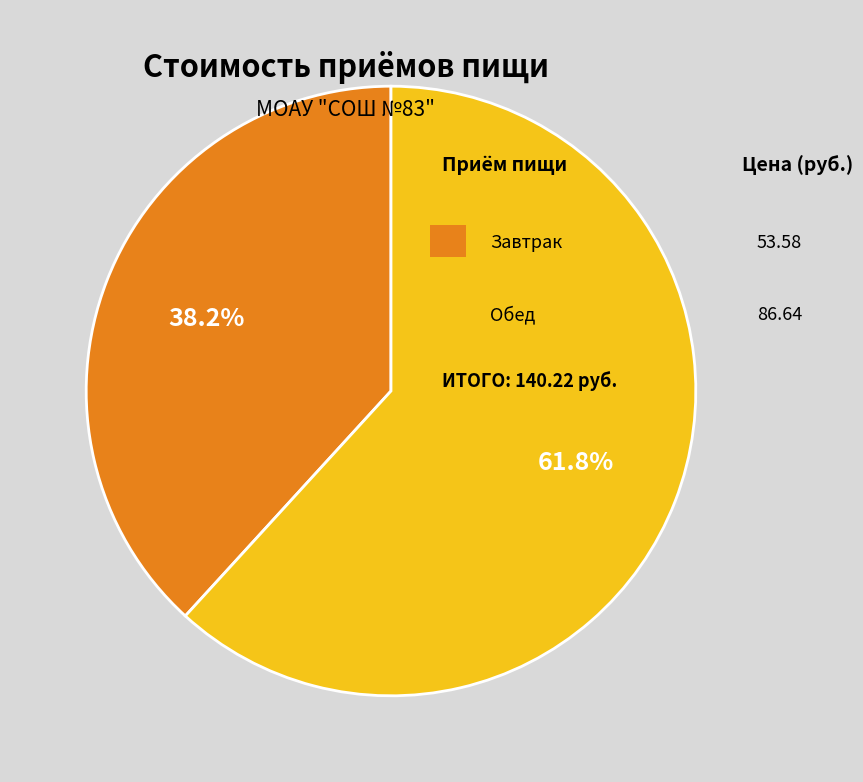

Is there any slice that represents more than half of the pie?

Yes